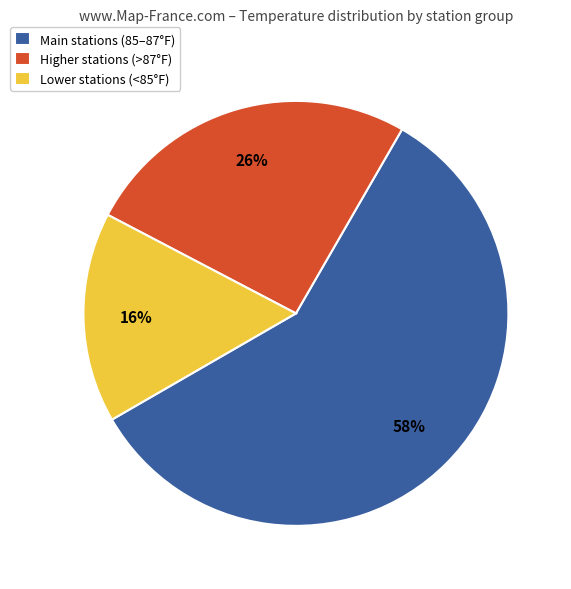

Rank the categories by value from lowest to highest.

Lower stations (<85°F), Higher stations (>87°F), Main stations (85–87°F)